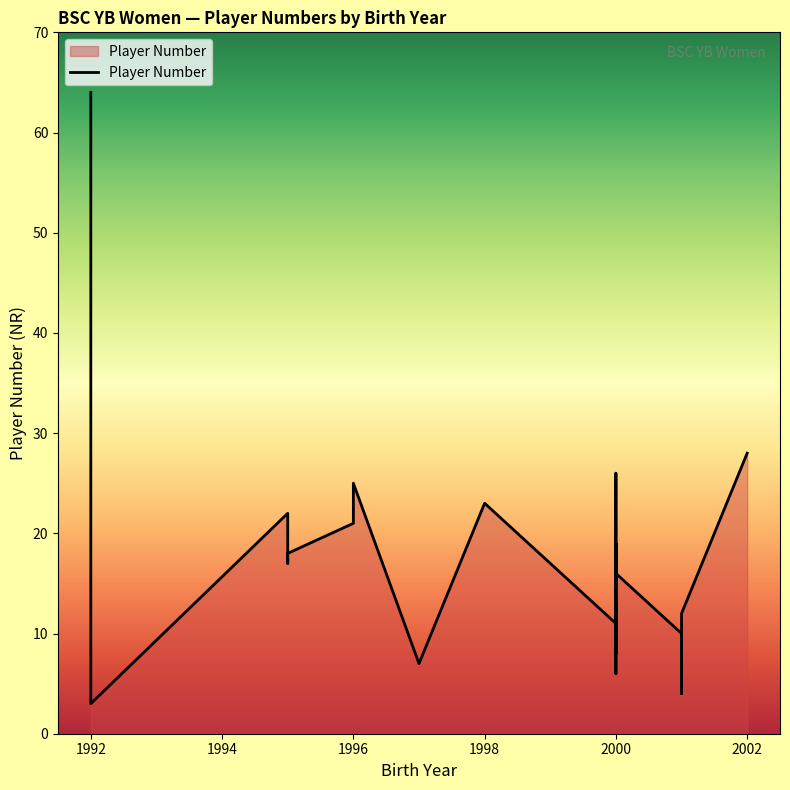

What is the average value?

17